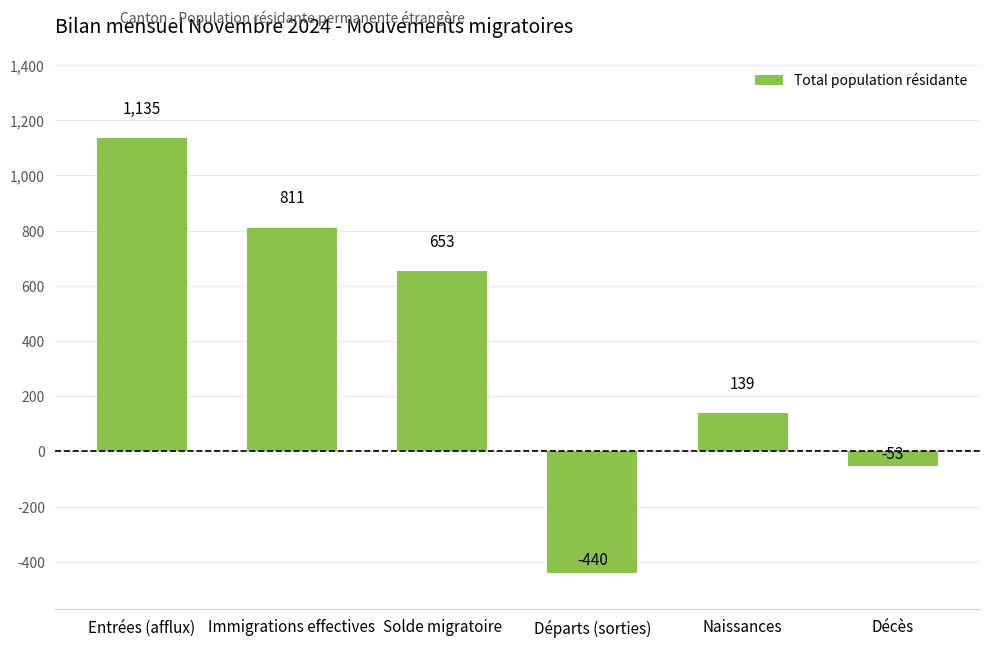

The value at Immigrations effectives is 445. True or false?

False